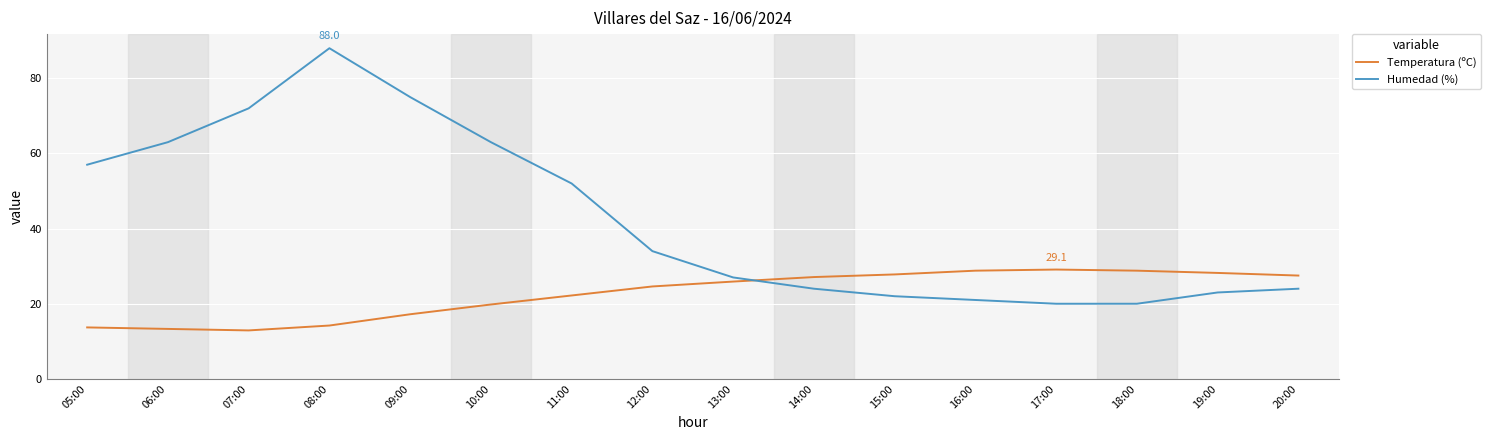

What is the spread (max minus min) of values at 17:00?

9.1